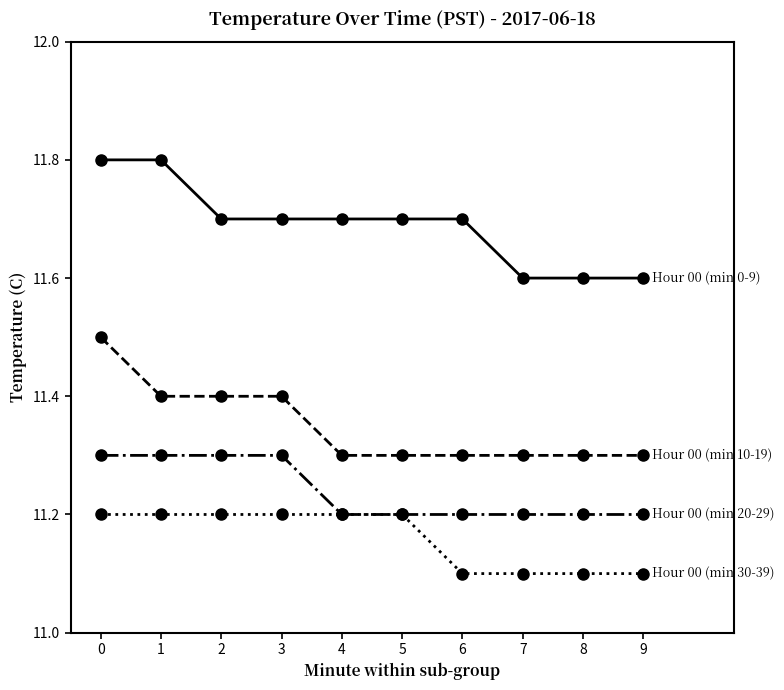

What is the minimum value shown in the chart?

11.1